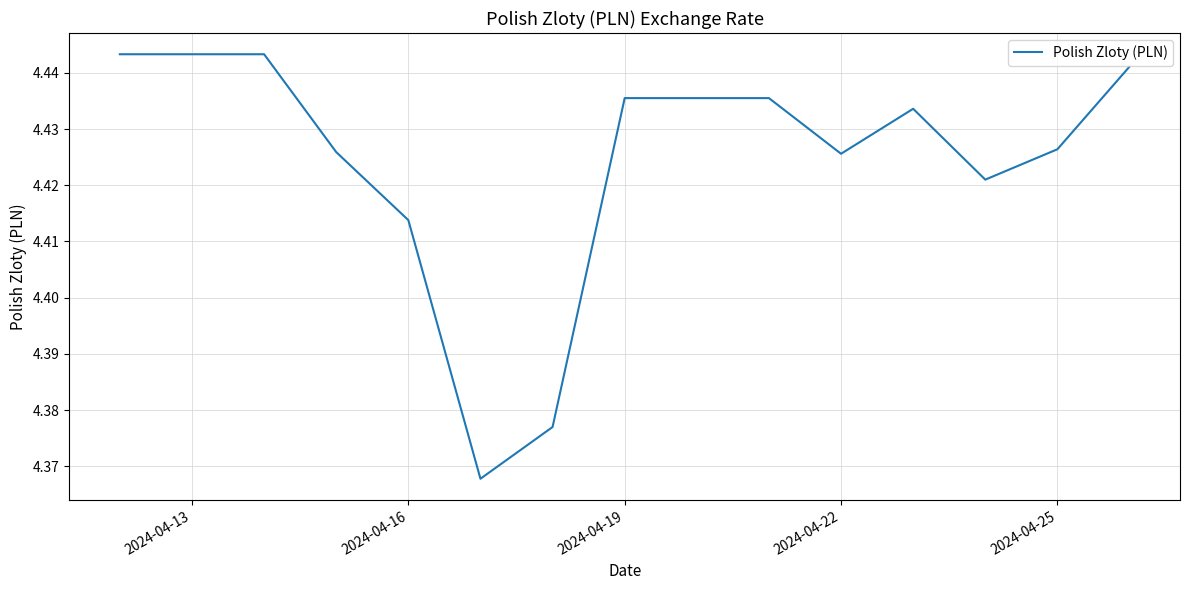

Reading left to right, transcribe all the data shown in this chart.

4.4	4.4	4.4	4.4	4.4	4.4	4.4	4.4	4.4	4.4	4.4	4.4	4.4	4.4	4.4